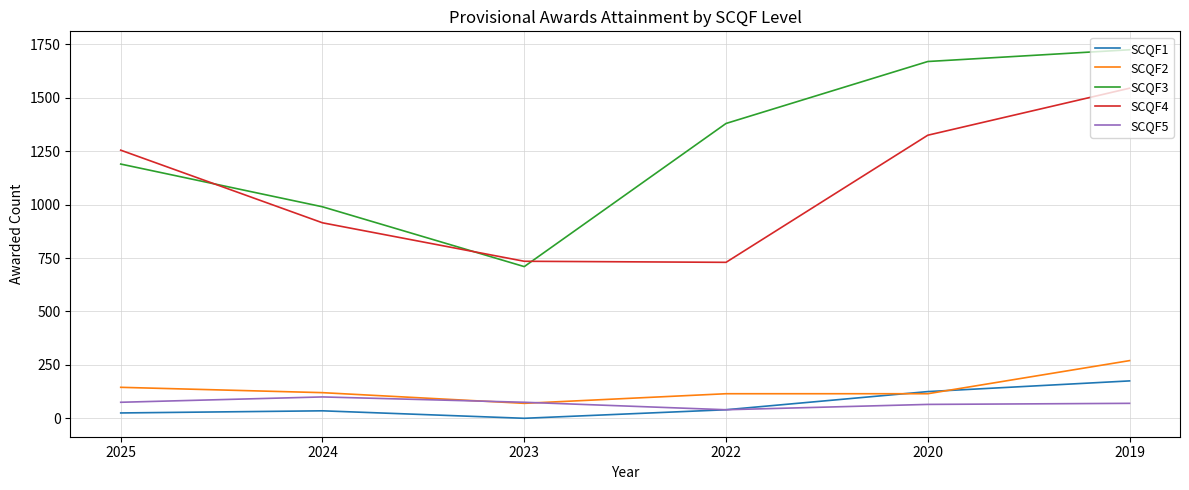

Where is SCQF2 nearest to the value 170?

2025